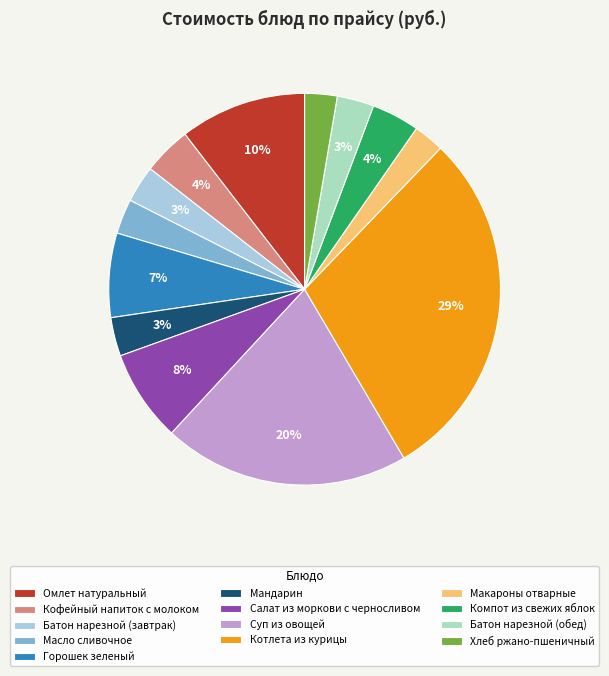

Is the sum of Салат из моркови с черносливом and Котлета из курицы greater than half?

No